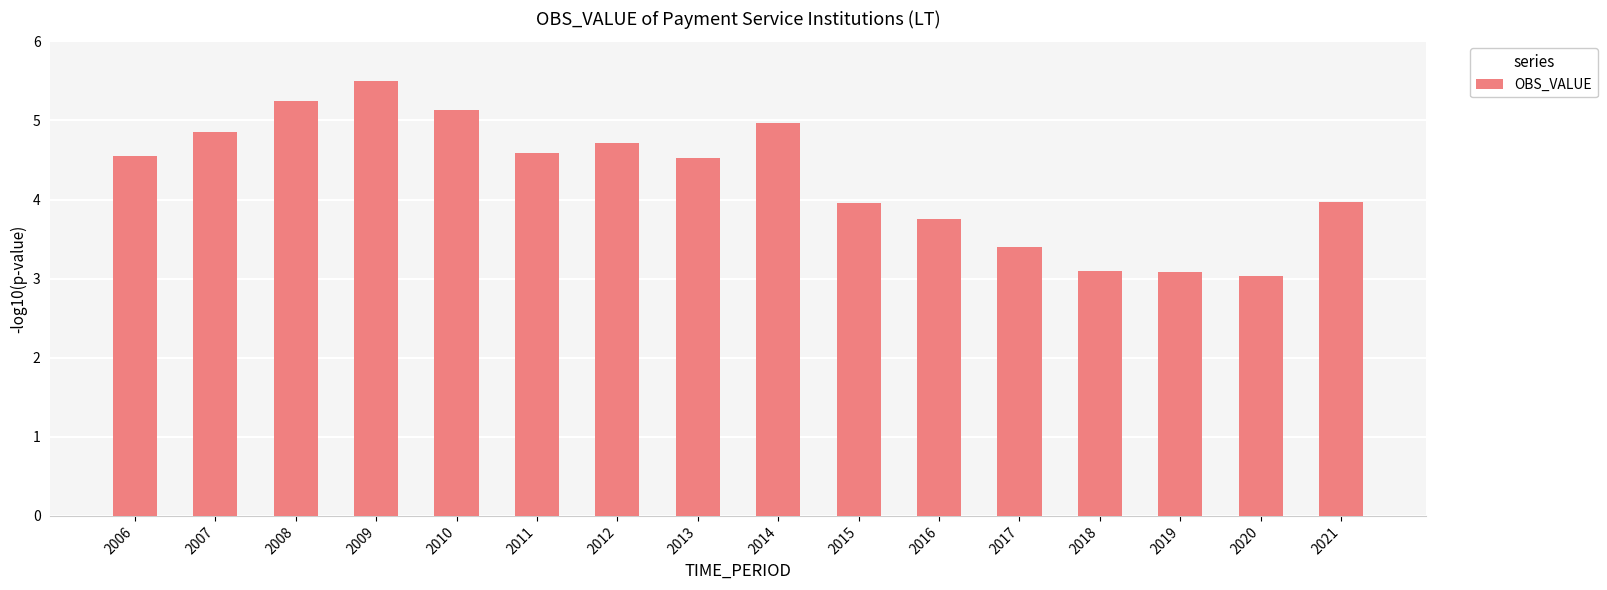

Reading right to left, what are all the values shown in this chart?

4.0	3.0	3.1	3.1	3.4	3.8	4.0	5.0	4.5	4.7	4.6	5.1	5.5	5.2	4.9	4.6